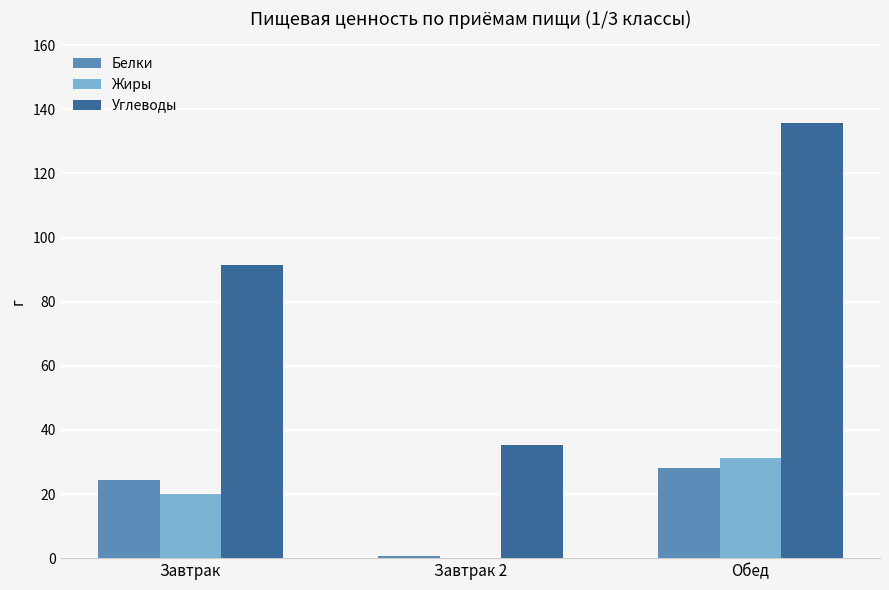

How many categories are shown in the chart?

3